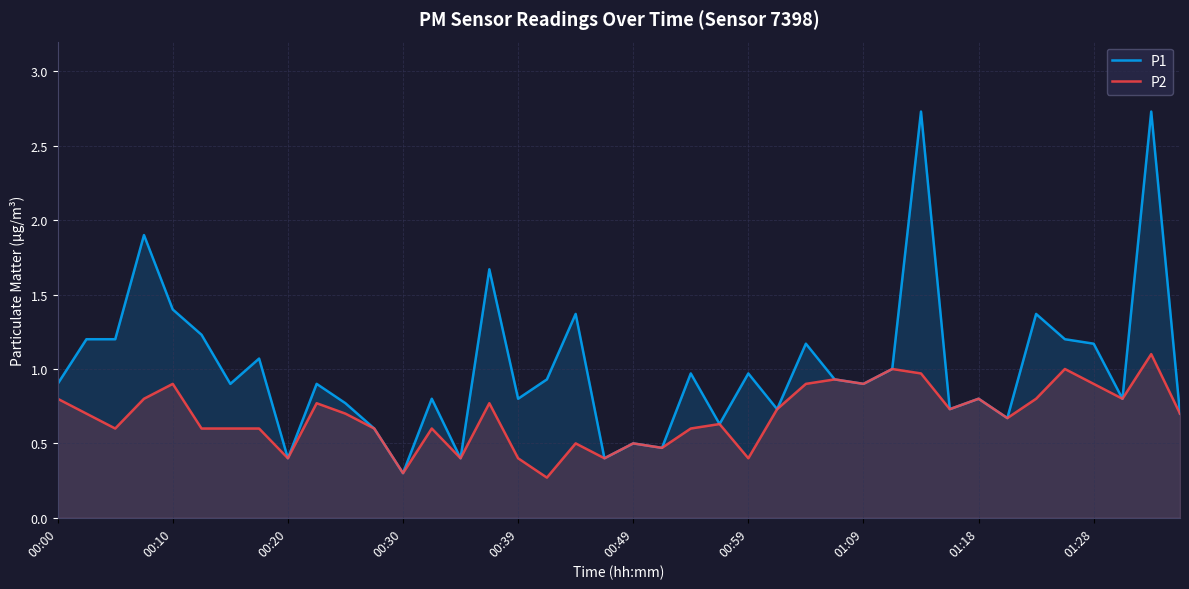

Reading left to right, list all the values displayed in this chart.

P1: 0.9	1.2	1.2	1.9	1.4	1.2	0.9	1.1	0.4	0.9	0.8	0.6	0.3	0.8	0.4	1.7	0.8	0.9	1.4	0.4	0.5	0.5	1.0	0.6	1.0	0.7	1.2	0.9	0.9	1.0	2.7	0.7	0.8	0.7	1.4	1.2	1.2	0.8	2.7	0.7
P2: 0.8	0.7	0.6	0.8	0.9	0.6	0.6	0.6	0.4	0.8	0.7	0.6	0.3	0.6	0.4	0.8	0.4	0.3	0.5	0.4	0.5	0.5	0.6	0.6	0.4	0.7	0.9	0.9	0.9	1.0	1.0	0.7	0.8	0.7	0.8	1.0	0.9	0.8	1.1	0.7